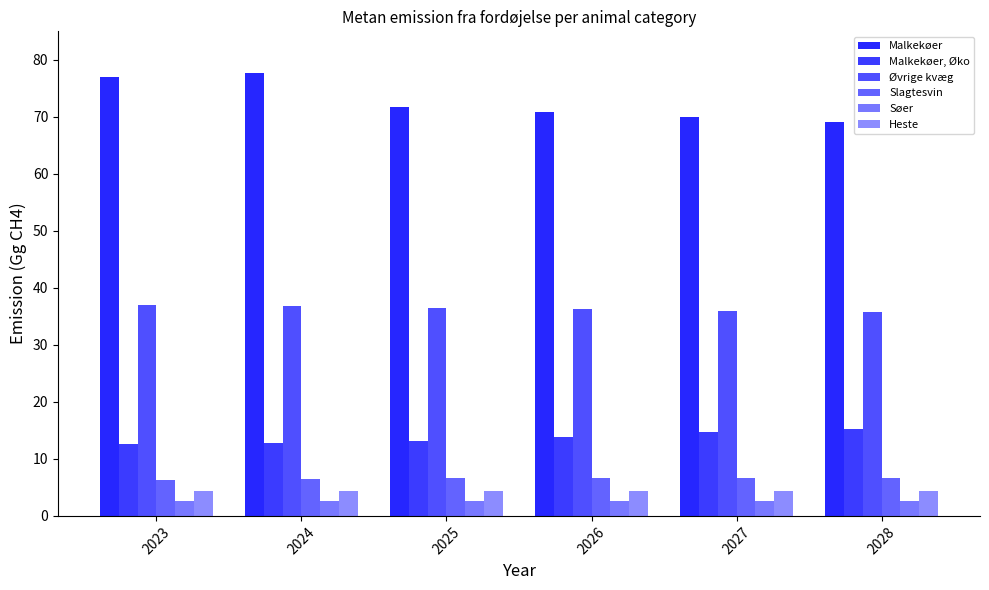

What is the lowest value of the Heste series?

4.4